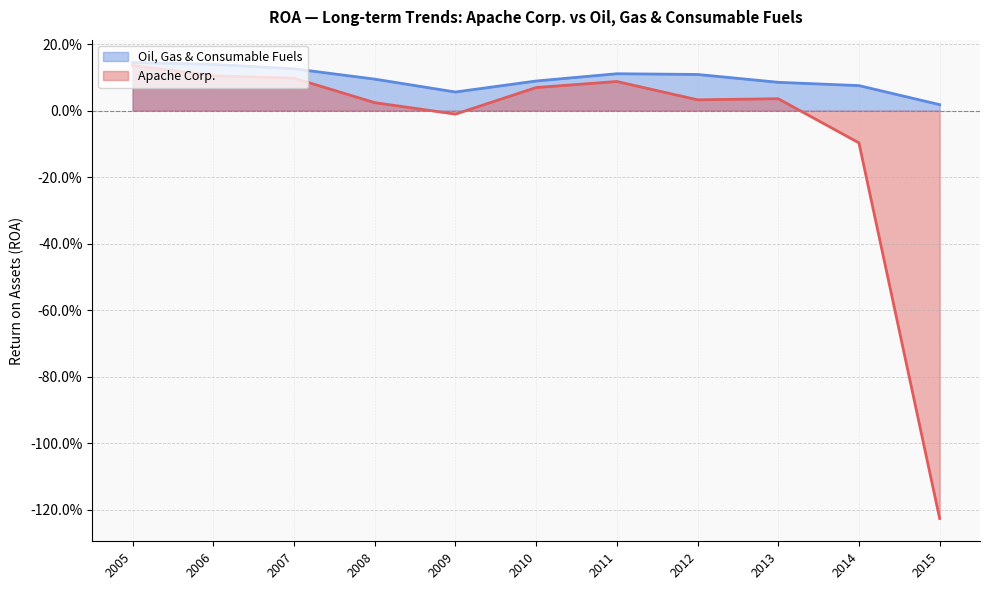

Reading right to left, extract all data points from this chart.

Apache Corp.: 2005=0.1	2006=0.1	2007=0.1	2008=0.0	2009=-0.0	2010=0.1	2011=0.1	2012=0.0	2013=0.0	2014=-0.1	2015=-1.2
Oil, Gas & Consumable Fuels: 2005=0.1	2006=0.1	2007=0.1	2008=0.1	2009=0.1	2010=0.1	2011=0.1	2012=0.1	2013=0.1	2014=0.1	2015=0.0